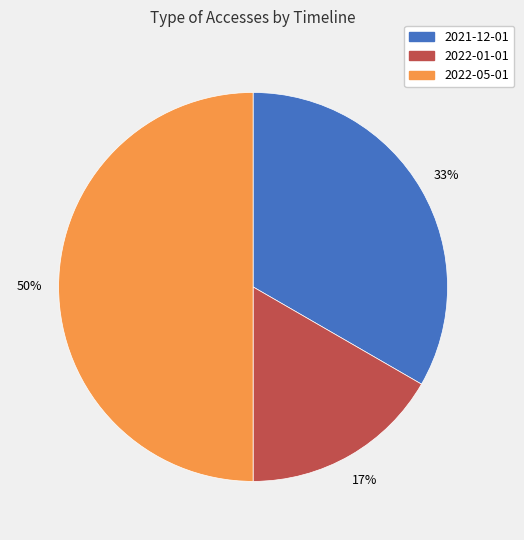

To the nearest percent, what is the average slice percentage?

33%